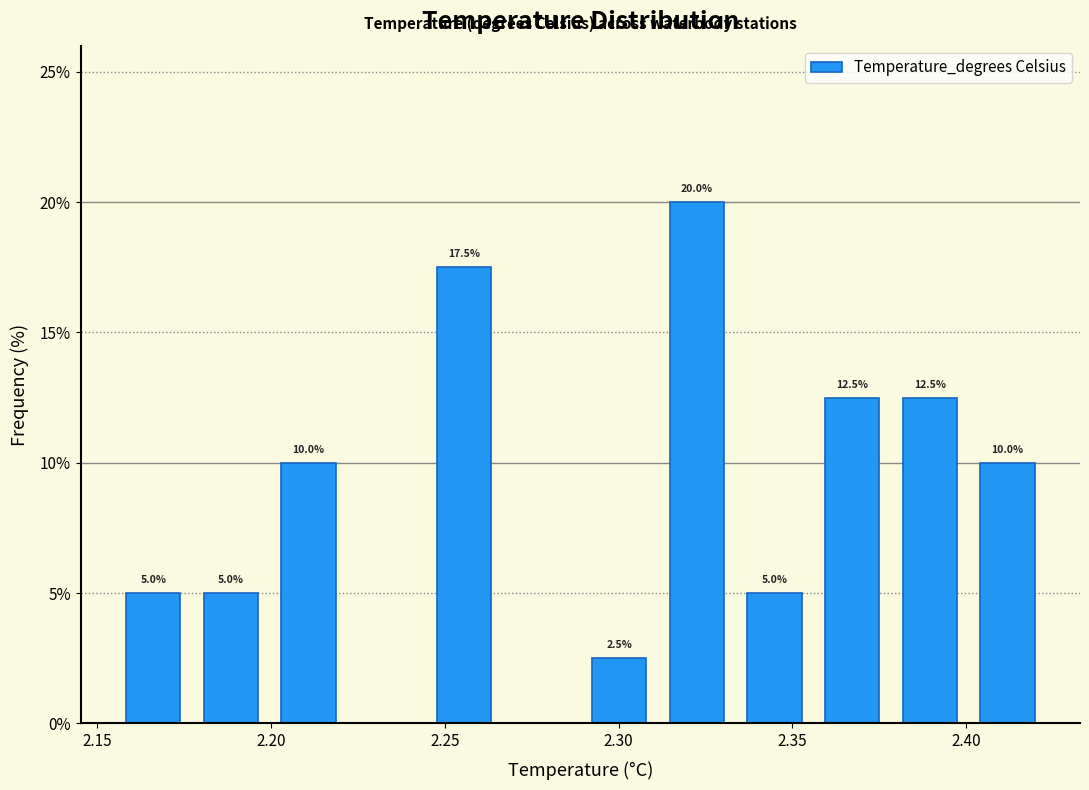

Over which range of the x-axis is the bar tallest?

2.310 to 2.335